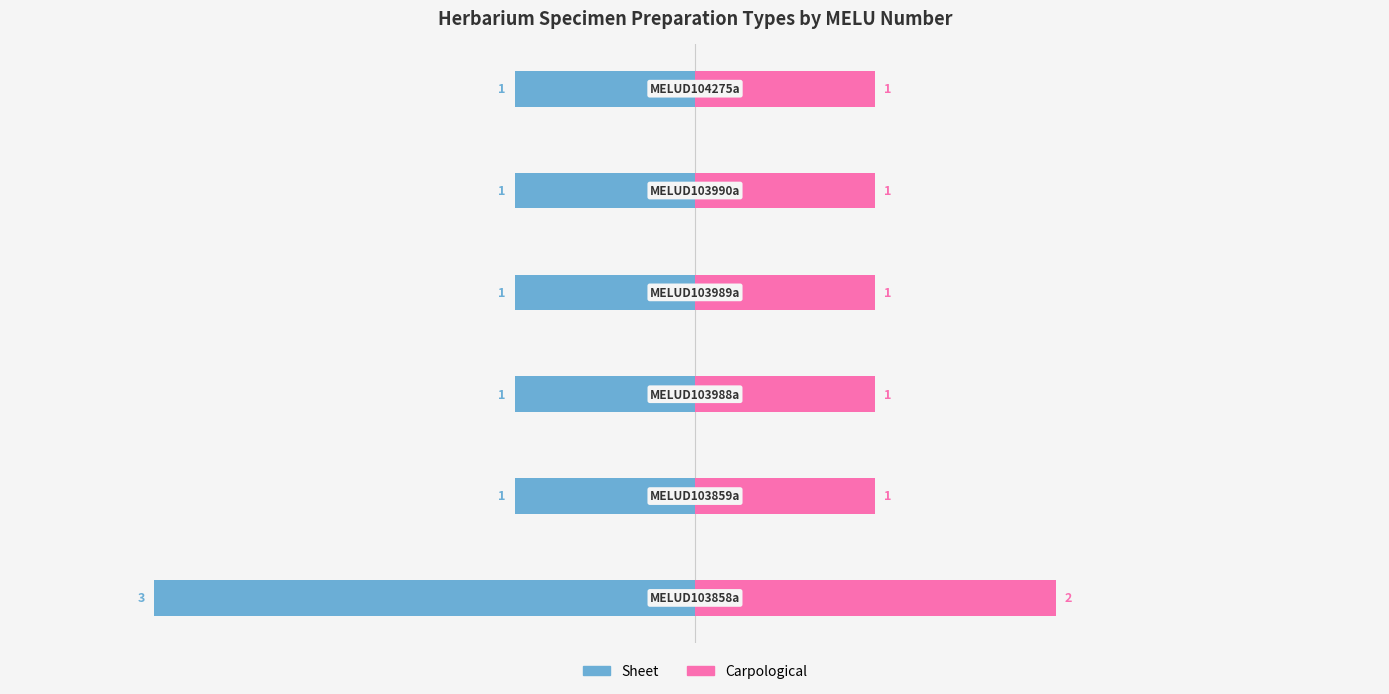

The value of Sheet at −1 is -1. True or false?

False